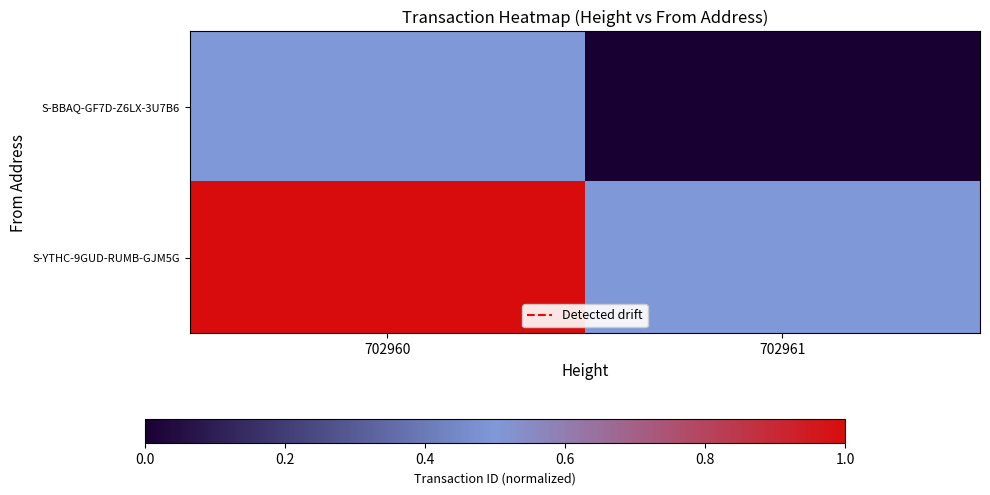

At how many categories does at least one series exceed 0?

2